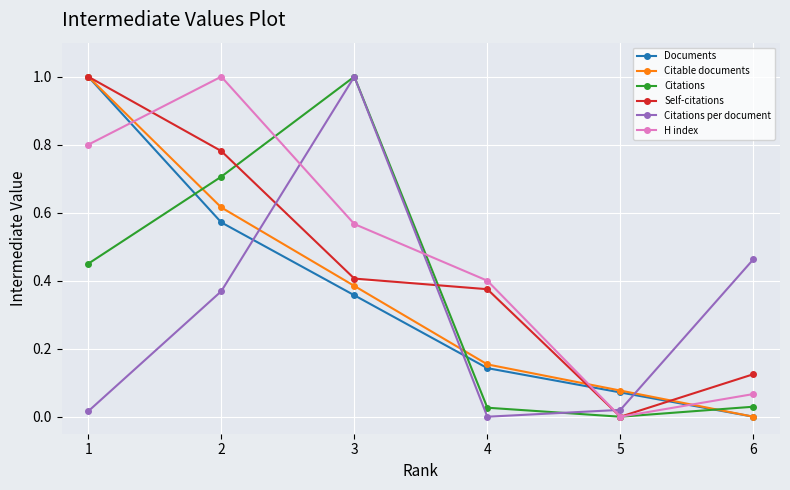

How many intersections are there between Citations per document and H index?

3